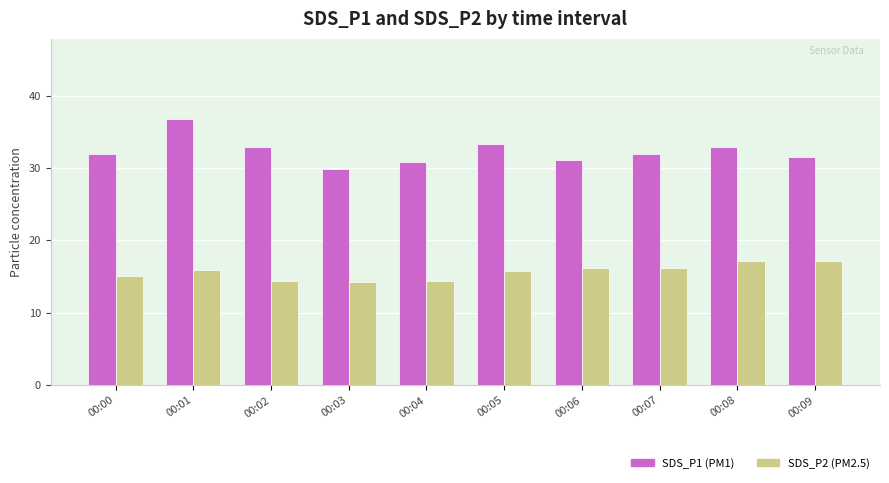

At which category is the sum across all series the highest?

00:01